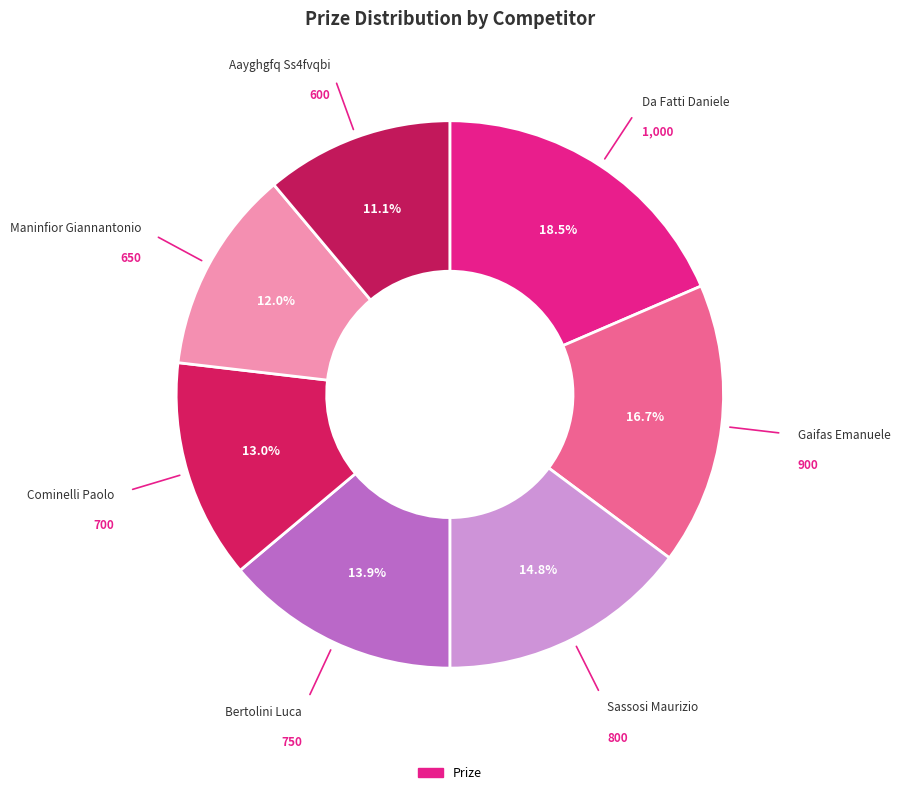

Count the number of slices in the pie.

7